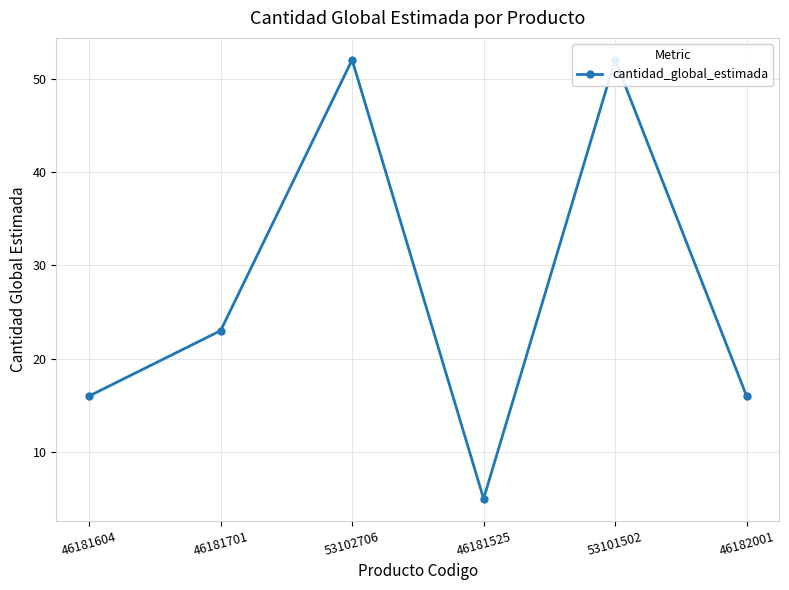

What is the label of the 6th point from the left?

46182001